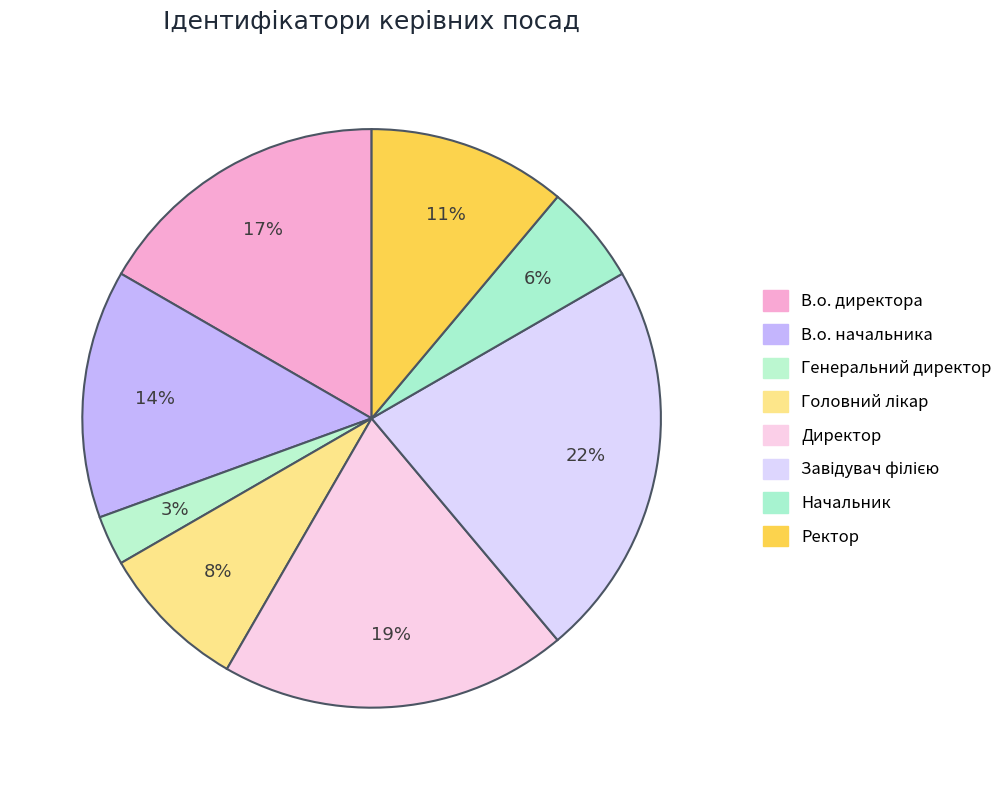

How many segments does this pie chart have?

8